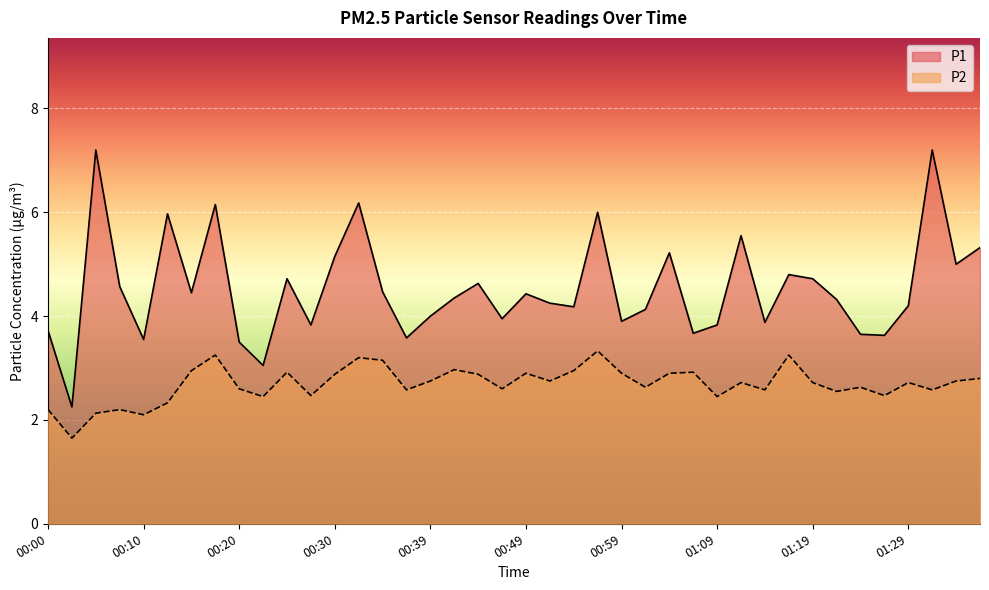

At 00:52, list the series in order from largest to smallest.

P1, P2